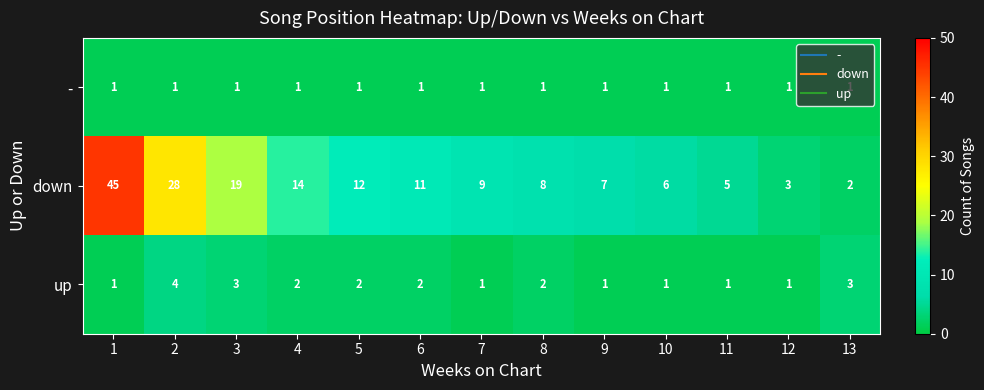

What is the difference between the highest and lowest values at 7?

8